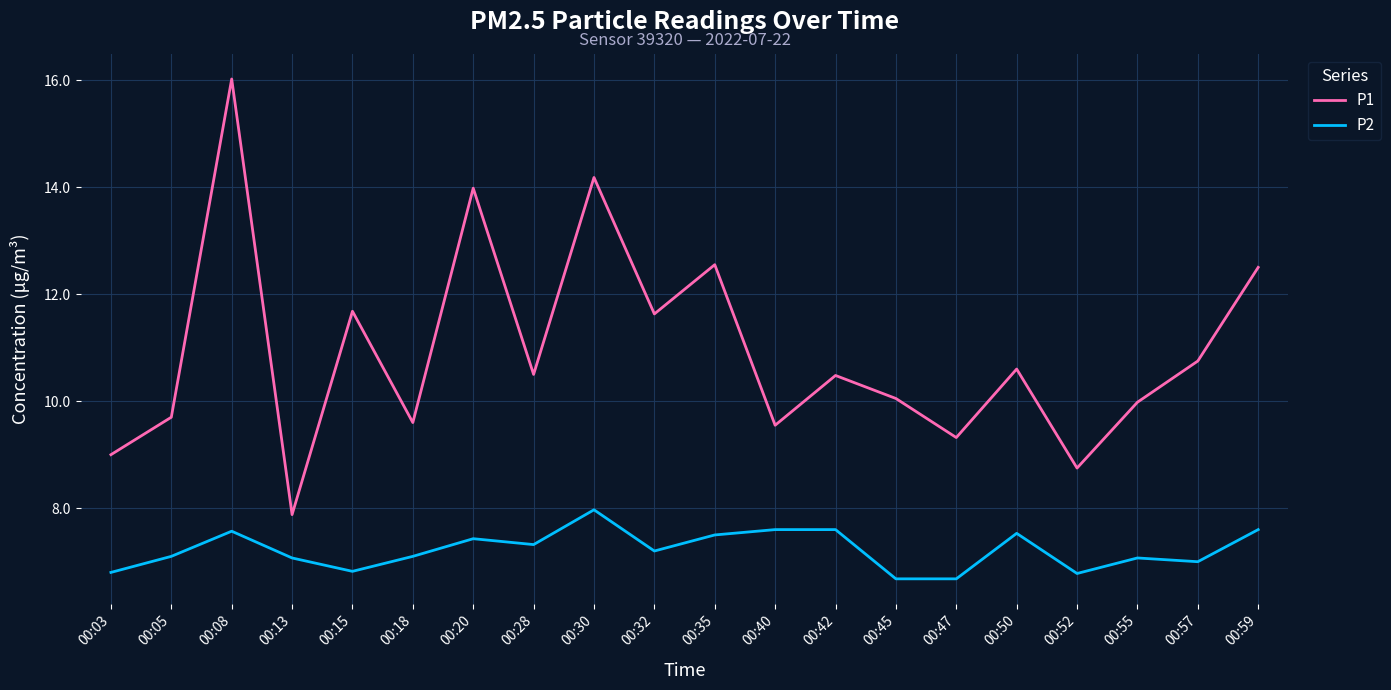

What is the approximate value of P2 at 00:13?

7.1